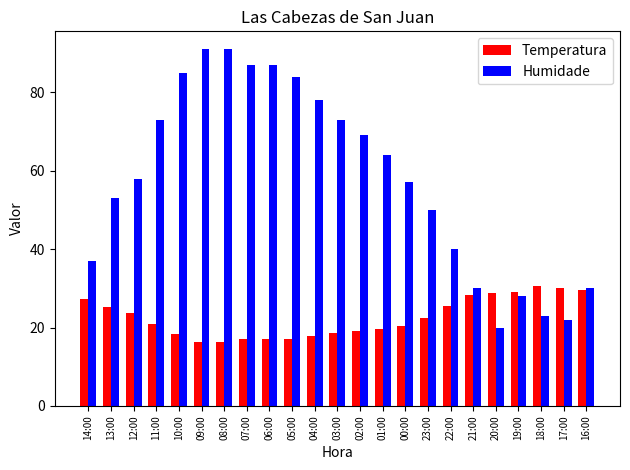

What is the difference between the highest and lowest values at 03:00?

54.5